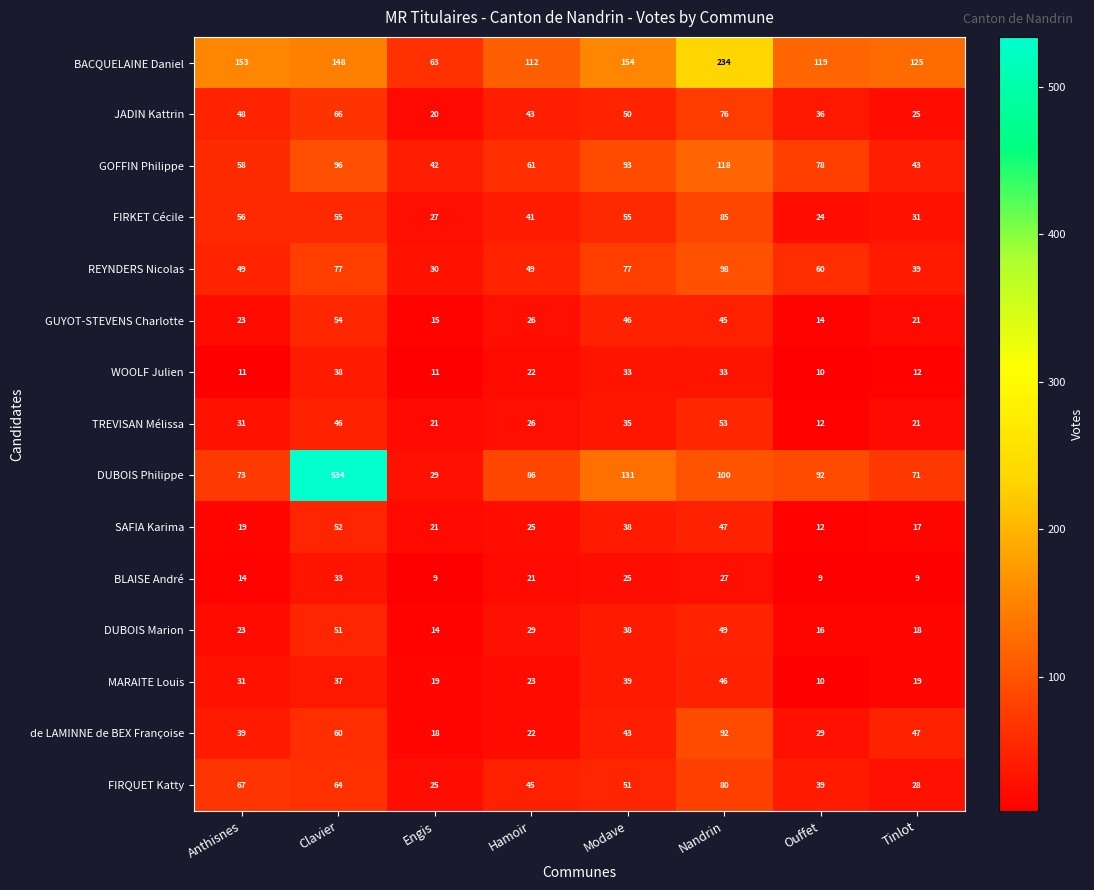

List the series in order of their peak value, highest first.

DUBOIS Philippe, BACQUELAINE Daniel, GOFFIN Philippe, REYNDERS Nicolas, de LAMINNE de BEX Françoise, FIRKET Cécile, FIRQUET Katty, JADIN Kattrin, GUYOT-STEVENS Charlotte, TREVISAN Mélissa, SAFIA Karima, DUBOIS Marion, MARAITE Louis, WOOLF Julien, BLAISE André